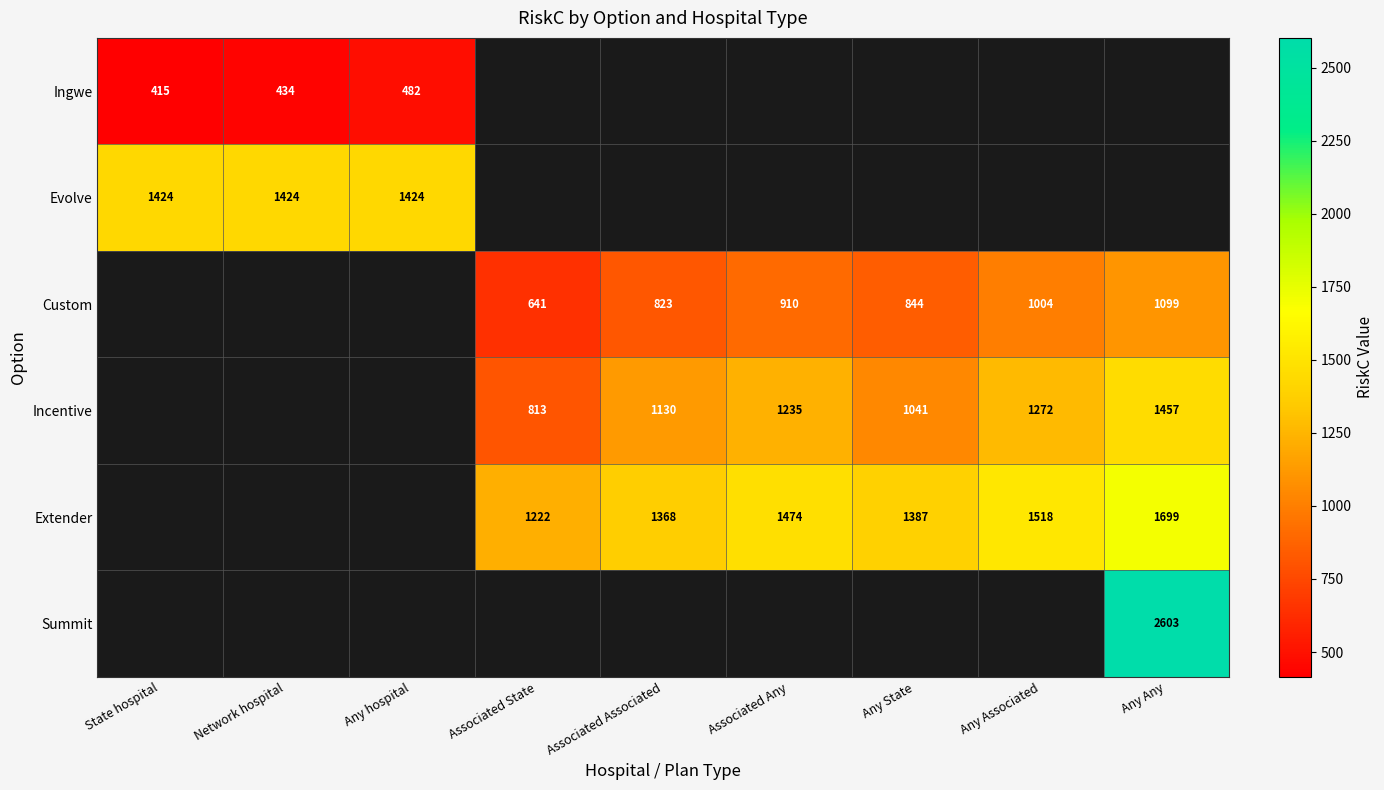

At which category does the chart reach its peak across all series?

Any Any